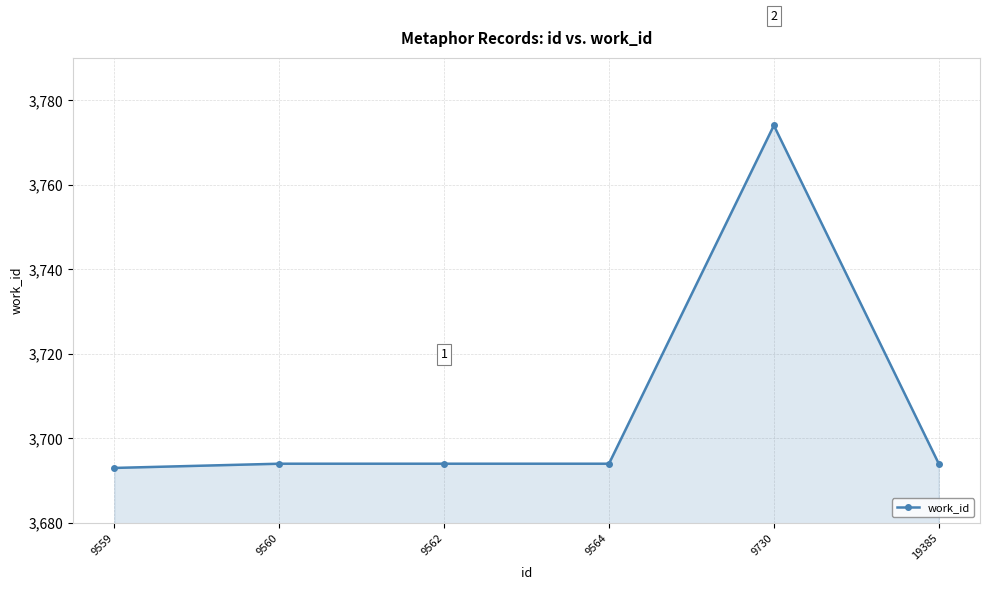

Reading right to left, list all the values displayed in this chart.

3694	3774	3694	3694	3694	3693